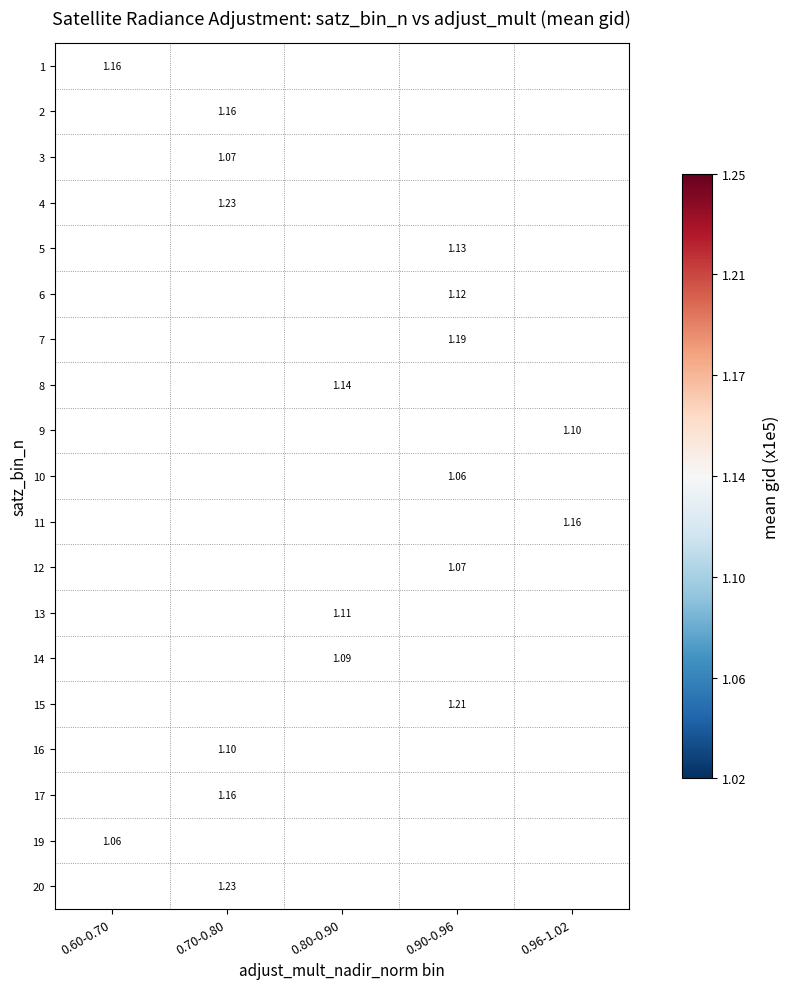

At how many categories does at least one series exceed 1?

5